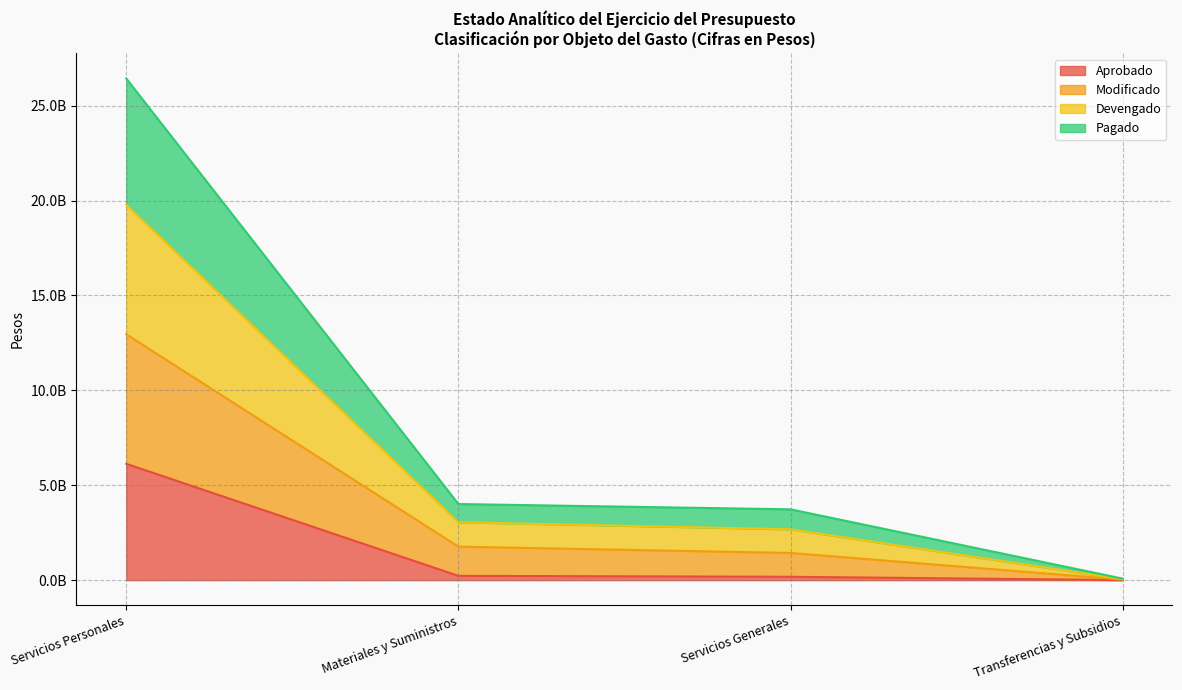

Which series has the largest total across all categories?

Devengado